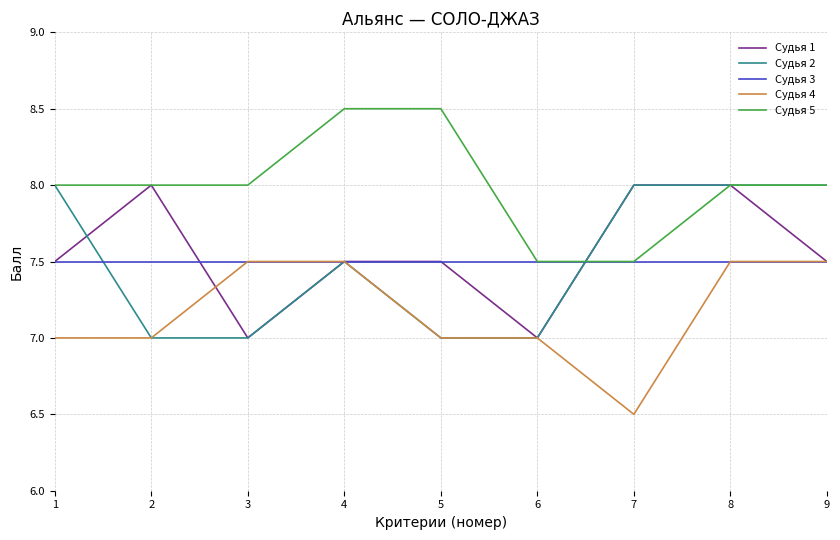

Reading left to right, list all the values displayed in this chart.

Судья 1: 1=7.5	2=8.0	3=7.0	4=7.5	5=7.5	6=7.0	7=8.0	8=8.0	9=7.5
Судья 2: 1=8.0	2=7.0	3=7.0	4=7.5	5=7.0	6=7.0	7=8.0	8=8.0	9=8.0
Судья 3: 1=7.5	2=7.5	3=7.5	4=7.5	5=7.5	6=7.5	7=7.5	8=7.5	9=7.5
Судья 4: 1=7.0	2=7.0	3=7.5	4=7.5	5=7.0	6=7.0	7=6.5	8=7.5	9=7.5
Судья 5: 1=8.0	2=8.0	3=8.0	4=8.5	5=8.5	6=7.5	7=7.5	8=8.0	9=8.0